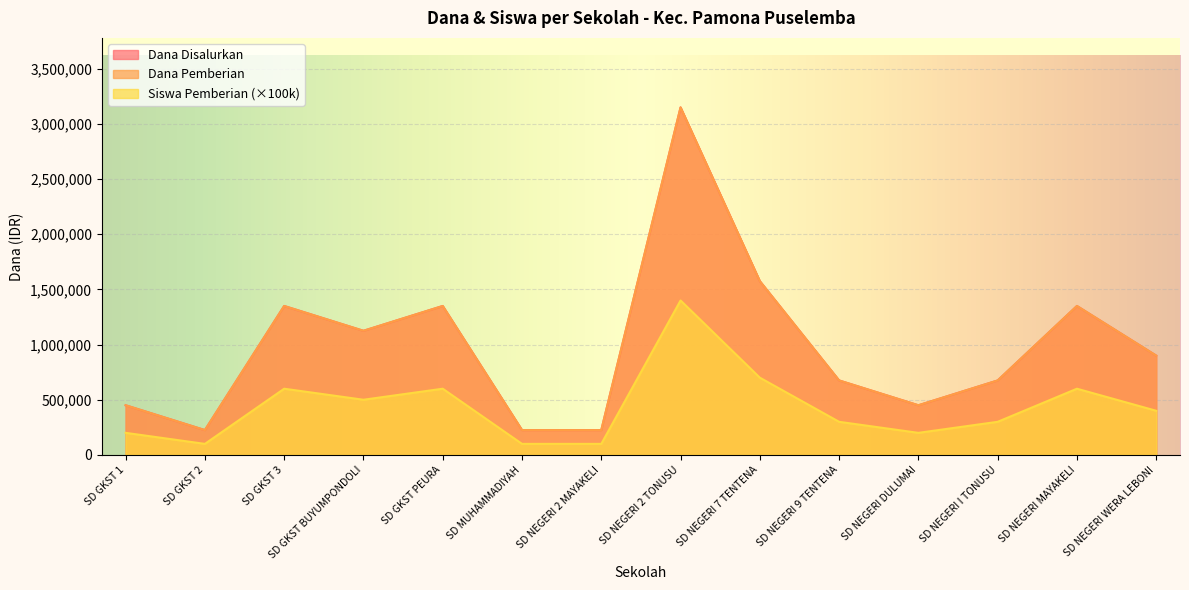

At which category is the sum across all series the highest?

SD NEGERI 2 TONUSU